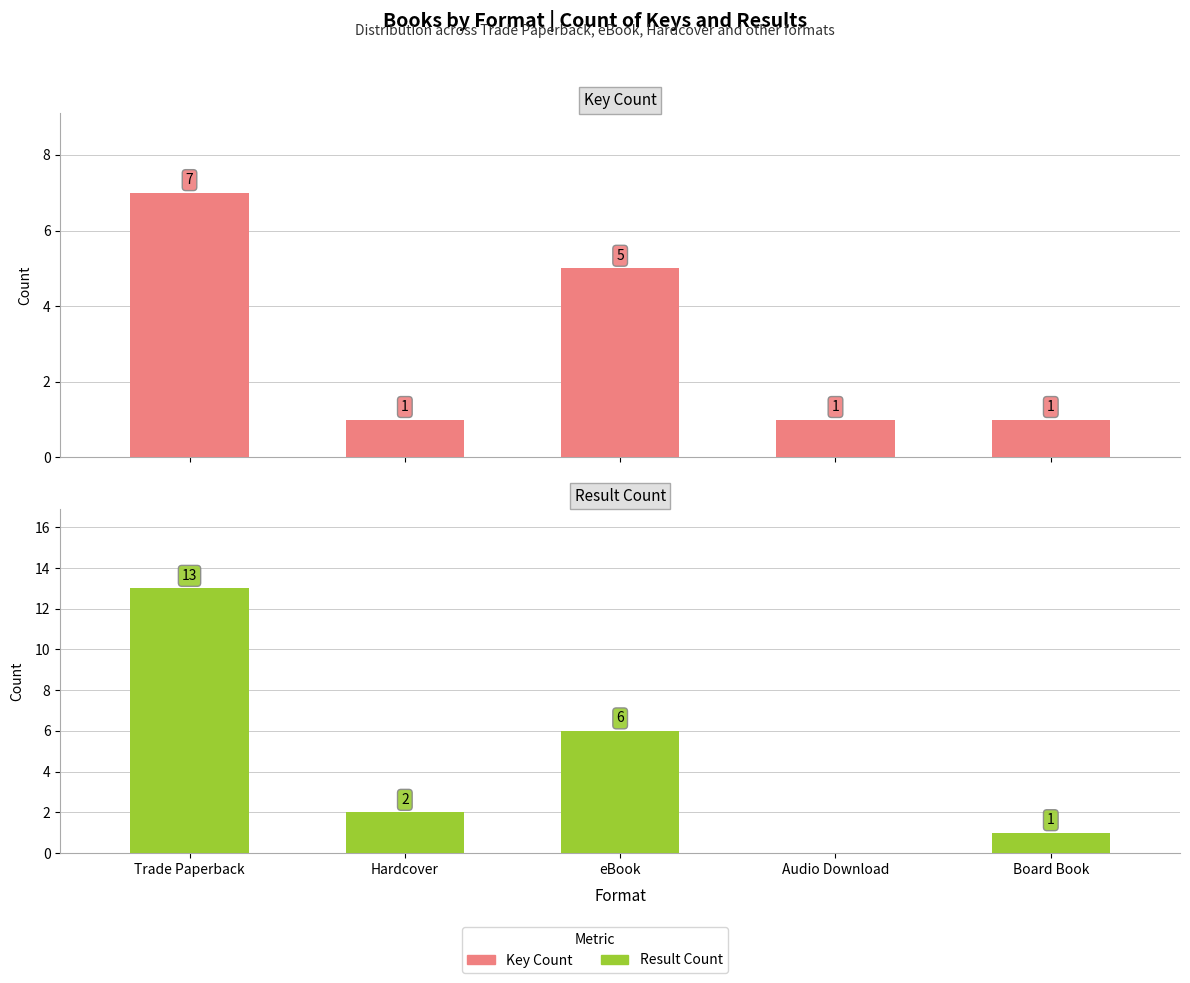

What are all the series names shown in the legend?

Key Count, Result Count